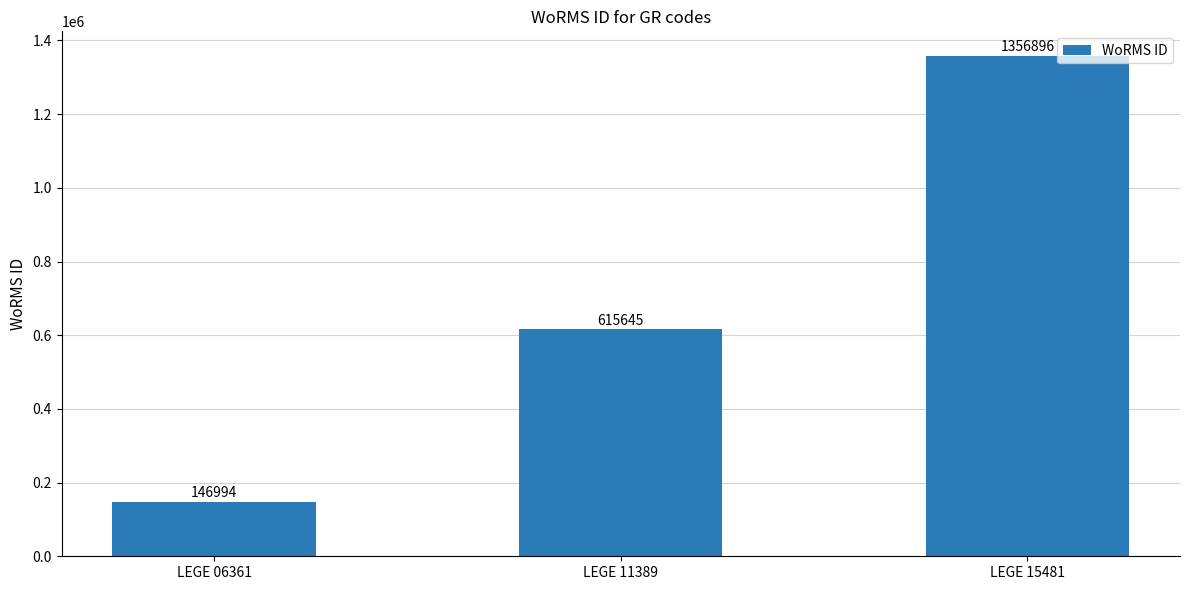

What is the maximum value shown in the chart?

1356896